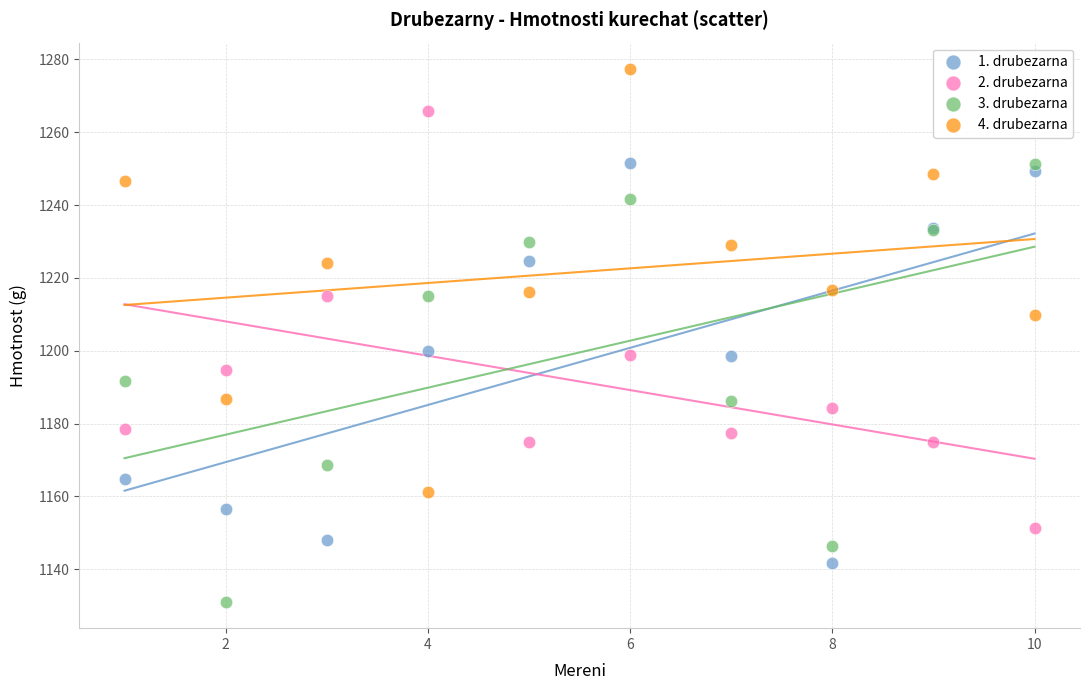

Which series has the largest Y range (max minus min)?

3. drubezarna